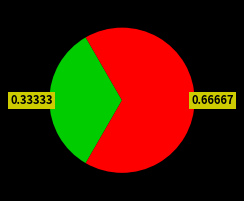

Is there a majority slice in this chart?

Yes